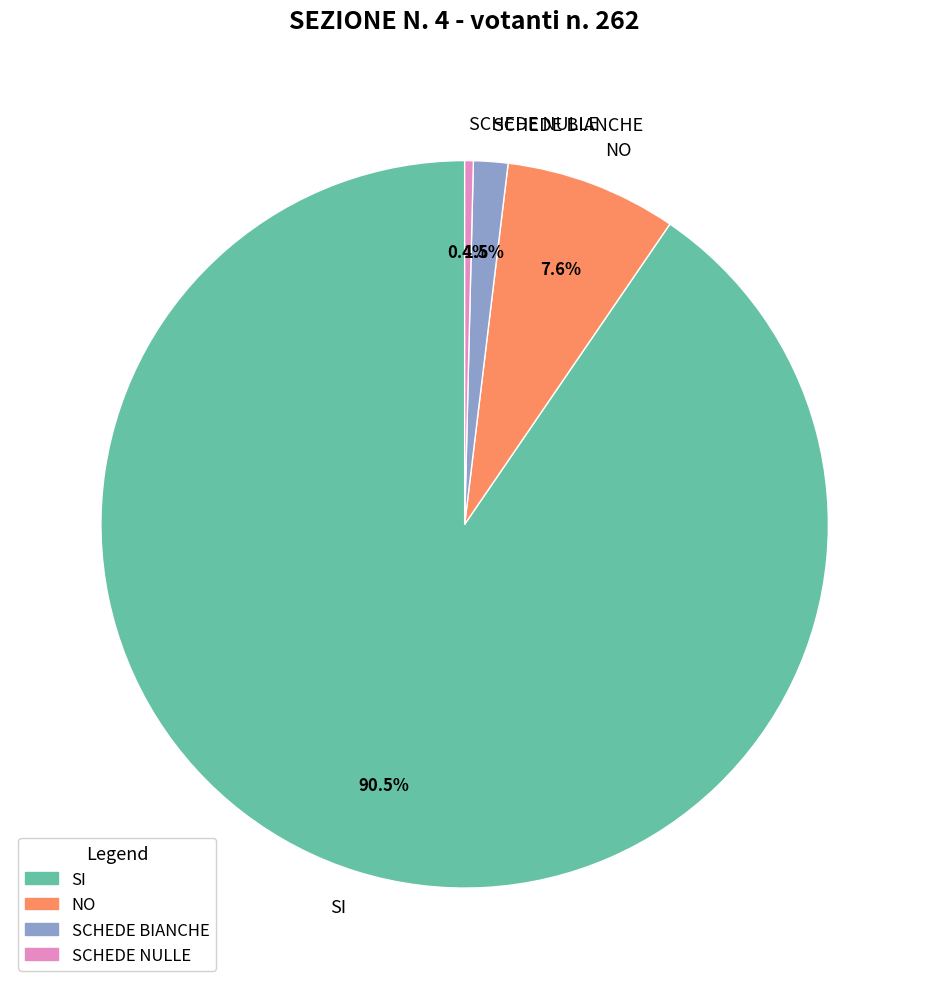

Combined, what portion of the pie is NO and SI?

98.1%